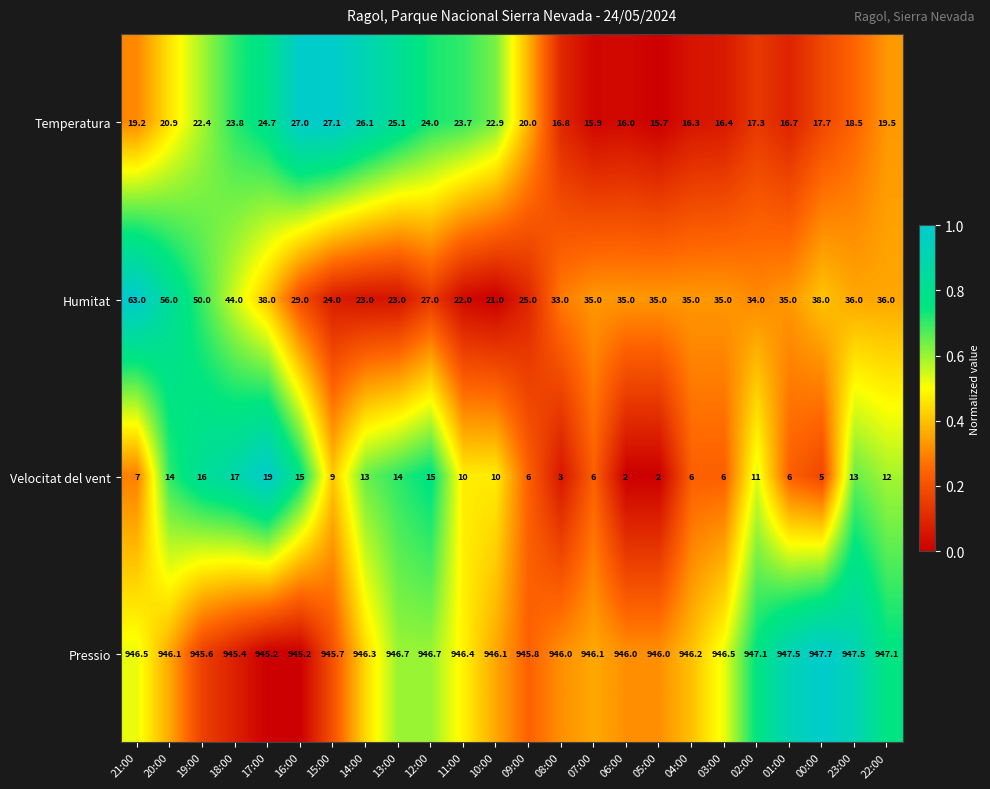

Which series has the largest range (max minus min)?

Humitat